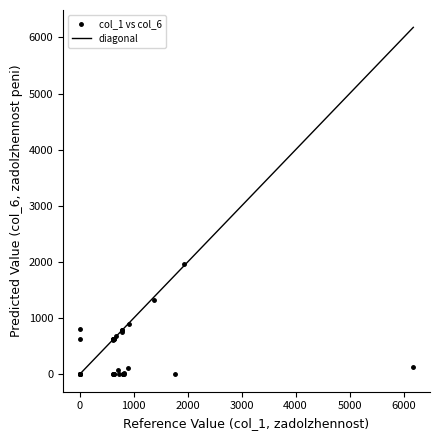

What Y value in the scatter plot is closest to 986?

905.8